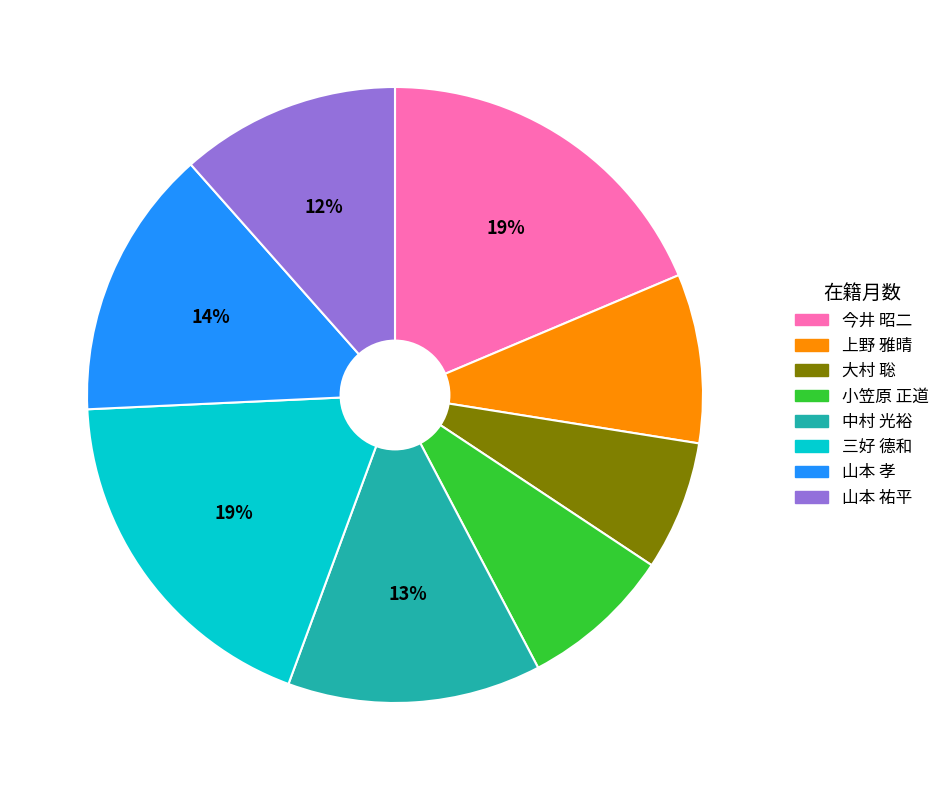

True or false: 今井 昭二 accounts for 33% of the total.

False